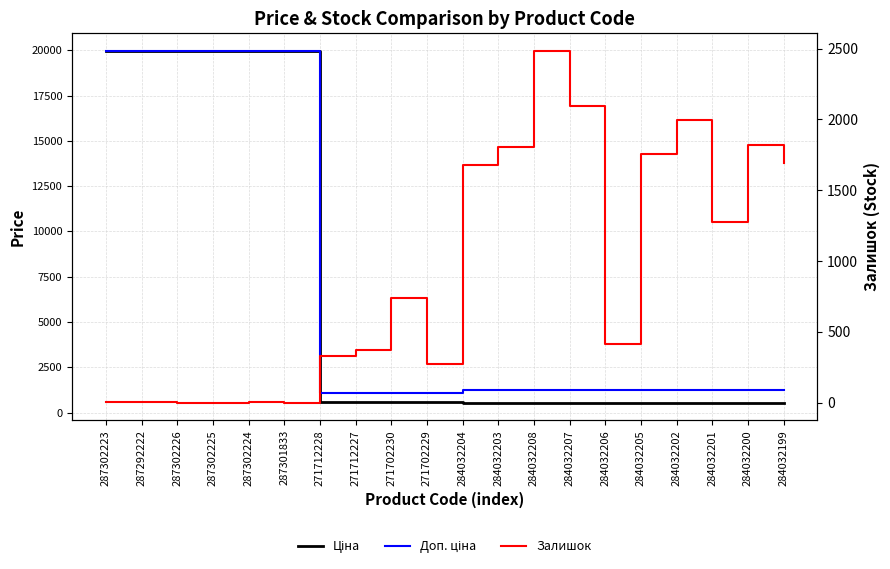

Count the number of categories in the chart.

20